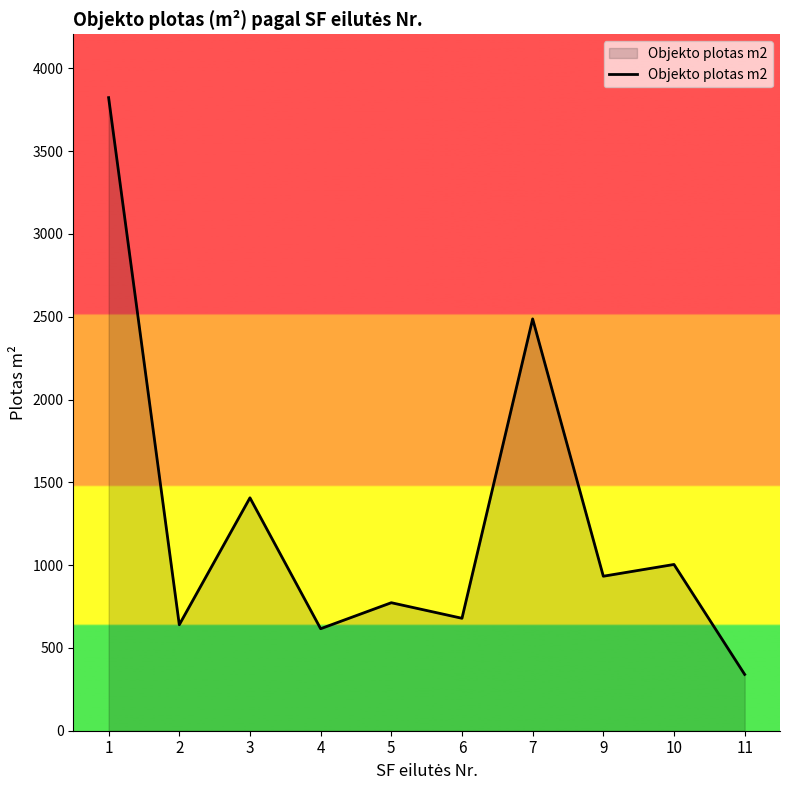

What is the difference between the values at 6 and 1?

3144.0